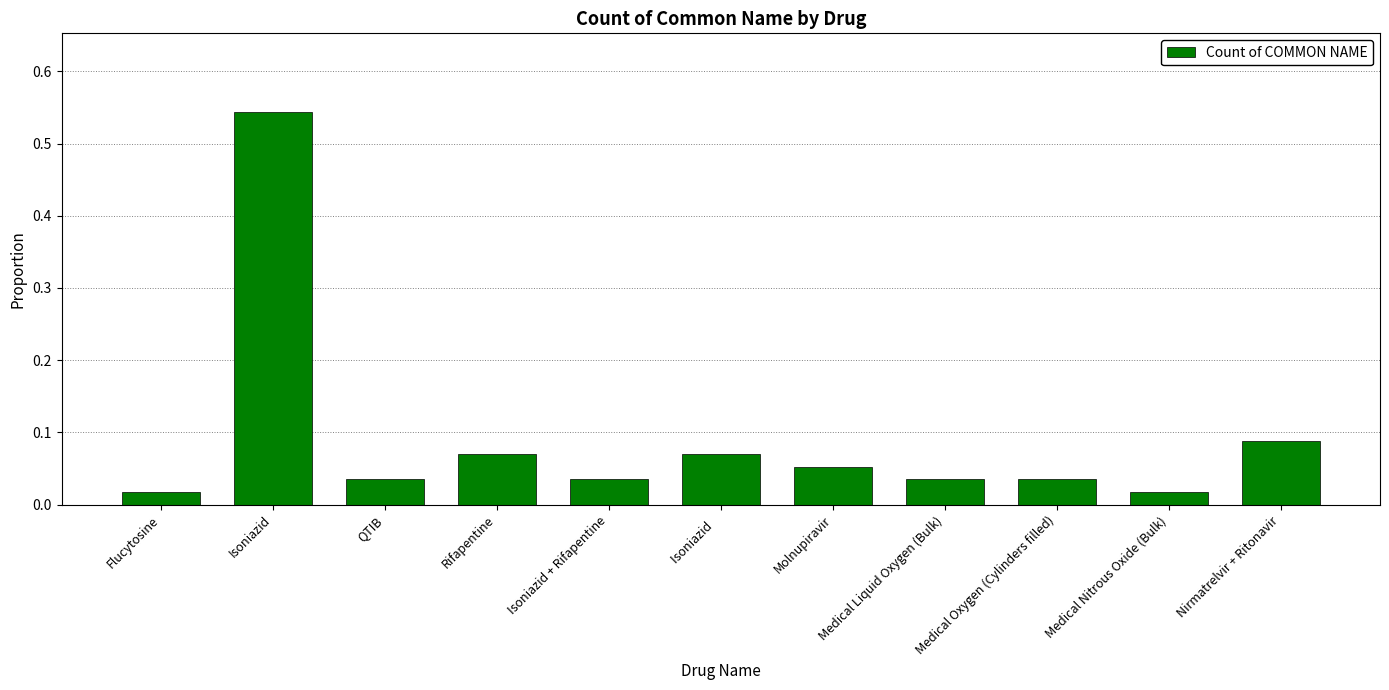

Does the chart contain any negative values?

No